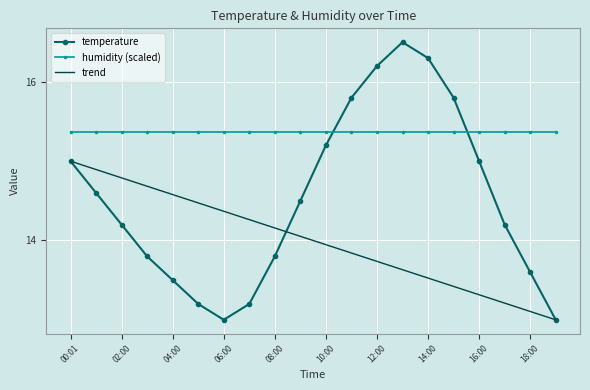

Rank the series by their maximum value, from highest to lowest.

temperature, humidity (scaled), trend